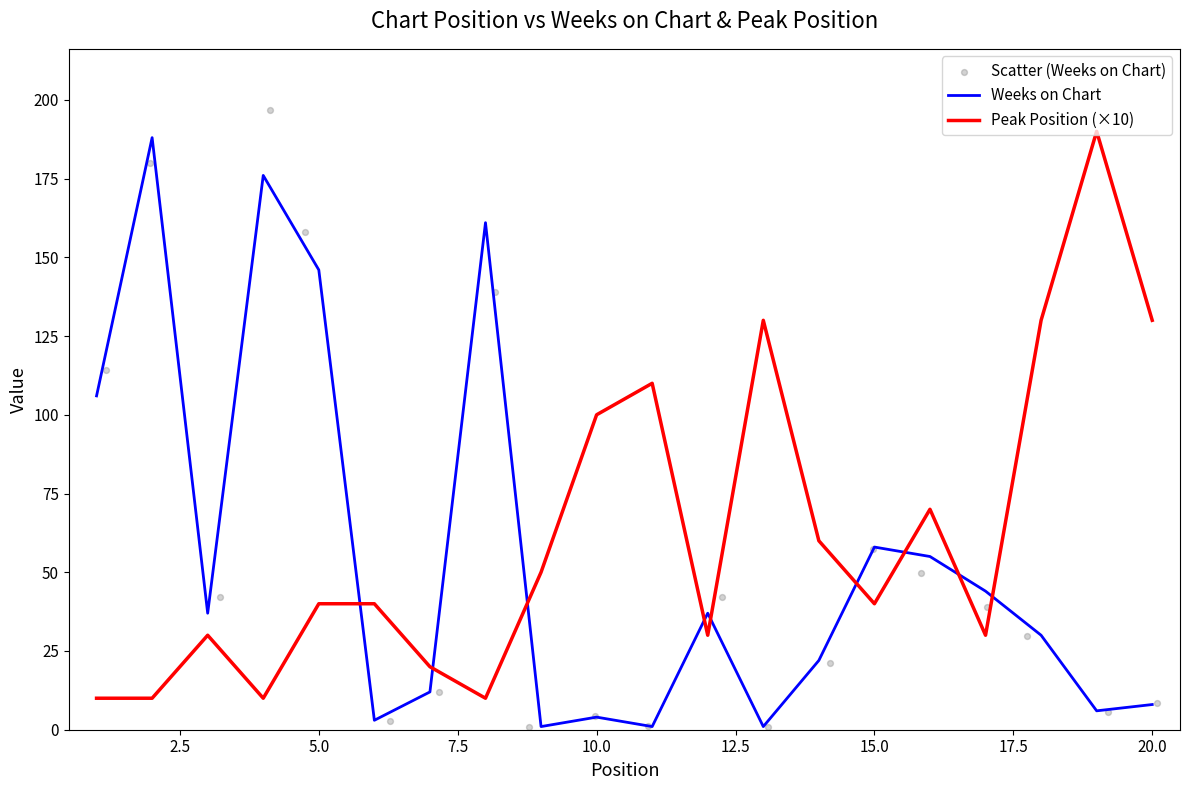

Is the value of Weeks on Chart at 12.5 greater than the value of Peak Position (×10) at 22.5?

No